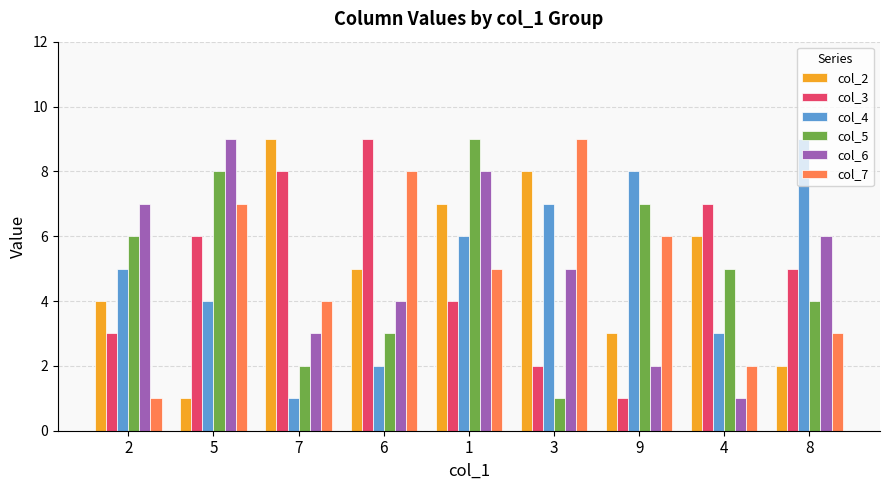

What is the label of the 9th bar from the left?

8